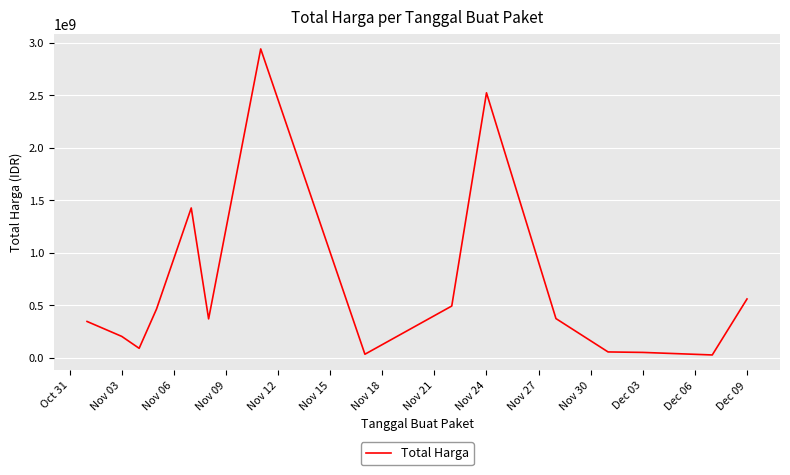

What is the sum of all values?

9957193485